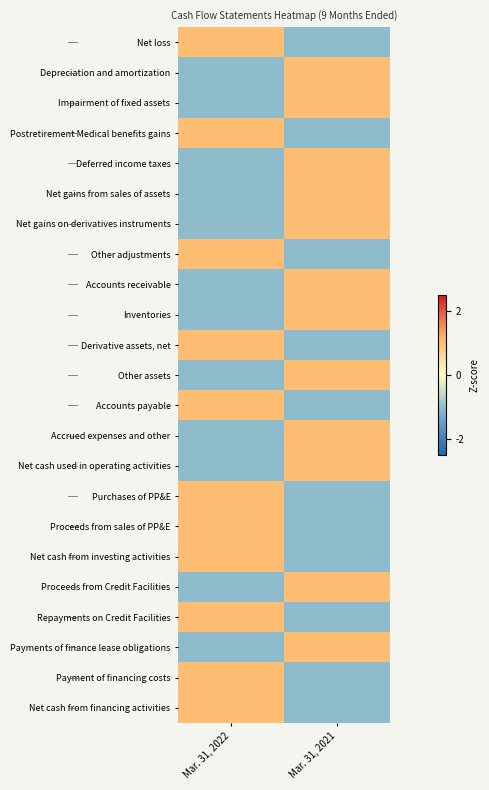

Reading left to right, what are all the values shown in this chart?

Net loss: Mar. 31, 2022=1	Mar. 31, 2021=-1
Depreciation and amortization: Mar. 31, 2022=-1	Mar. 31, 2021=1
Impairment of fixed assets: Mar. 31, 2022=-1	Mar. 31, 2021=1
Postretirement Medical benefits gains: Mar. 31, 2022=1	Mar. 31, 2021=-1
Deferred income taxes: Mar. 31, 2022=-1	Mar. 31, 2021=1
Net gains from sales of assets: Mar. 31, 2022=-1	Mar. 31, 2021=1
Net gains on derivatives instruments: Mar. 31, 2022=-1	Mar. 31, 2021=1
Other adjustments: Mar. 31, 2022=1	Mar. 31, 2021=-1
Accounts receivable: Mar. 31, 2022=-1	Mar. 31, 2021=1
Inventories: Mar. 31, 2022=-1	Mar. 31, 2021=1
Derivative assets, net: Mar. 31, 2022=1	Mar. 31, 2021=-1
Other assets: Mar. 31, 2022=-1	Mar. 31, 2021=1
Accounts payable: Mar. 31, 2022=1	Mar. 31, 2021=-1
Accrued expenses and other: Mar. 31, 2022=-1	Mar. 31, 2021=1
Net cash used in operating activities: Mar. 31, 2022=-1	Mar. 31, 2021=1
Purchases of PP&E: Mar. 31, 2022=1	Mar. 31, 2021=-1
Proceeds from sales of PP&E: Mar. 31, 2022=1	Mar. 31, 2021=-1
Net cash from investing activities: Mar. 31, 2022=1	Mar. 31, 2021=-1
Proceeds from Credit Facilities: Mar. 31, 2022=-1	Mar. 31, 2021=1
Repayments on Credit Facilities: Mar. 31, 2022=1	Mar. 31, 2021=-1
Payments of finance lease obligations: Mar. 31, 2022=-1	Mar. 31, 2021=1
Payment of financing costs: Mar. 31, 2022=1	Mar. 31, 2021=-1
Net cash from financing activities: Mar. 31, 2022=1	Mar. 31, 2021=-1